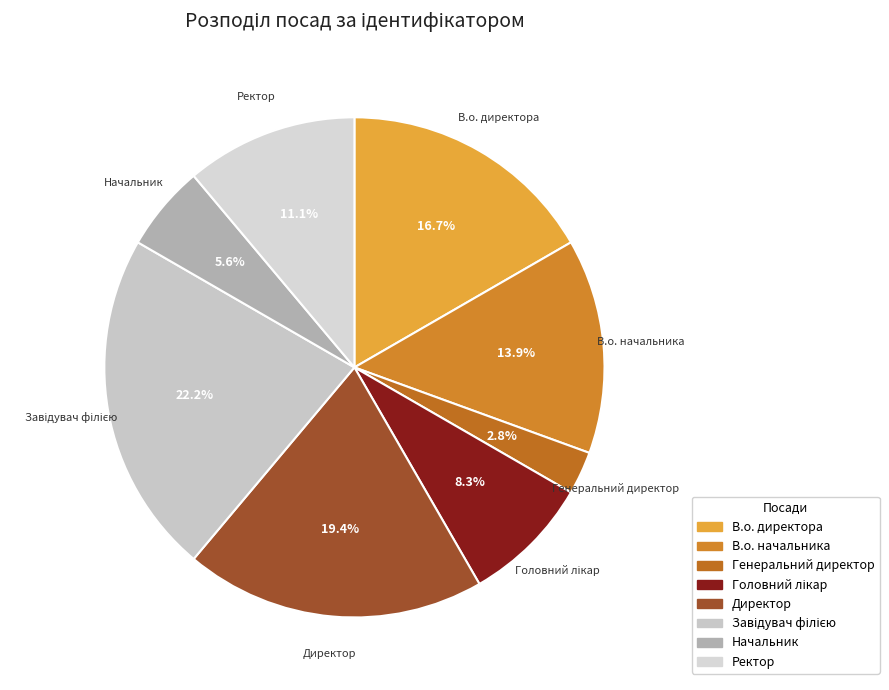

To the nearest percent, what is the difference between the largest and smallest slice percentages?

19%